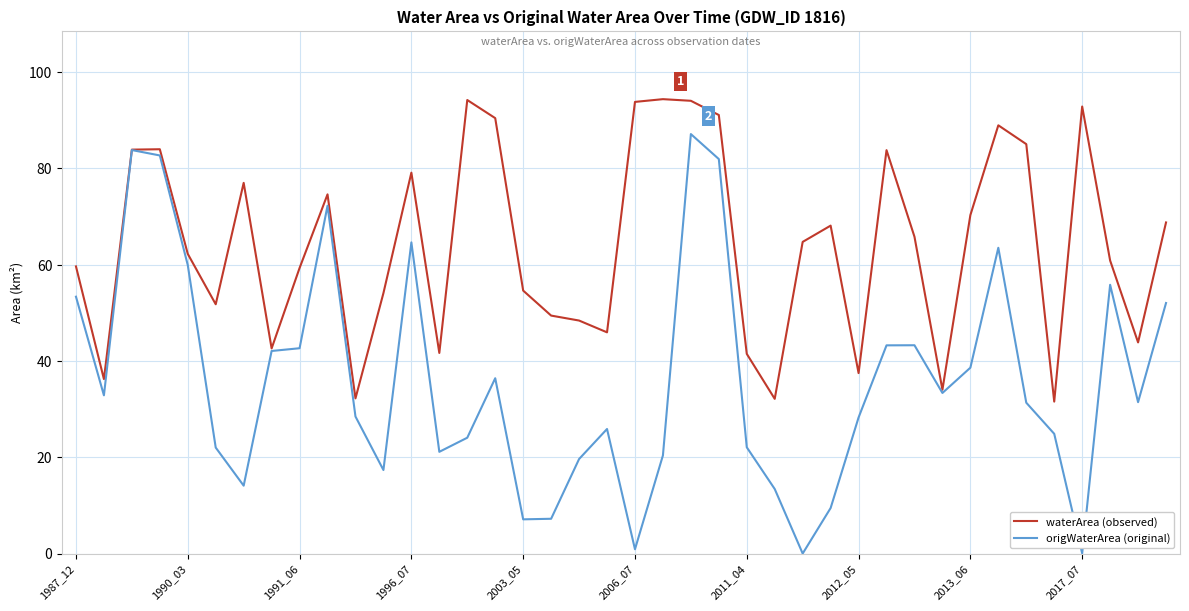

What is the lowest value of the waterArea (observed) series?

31.6